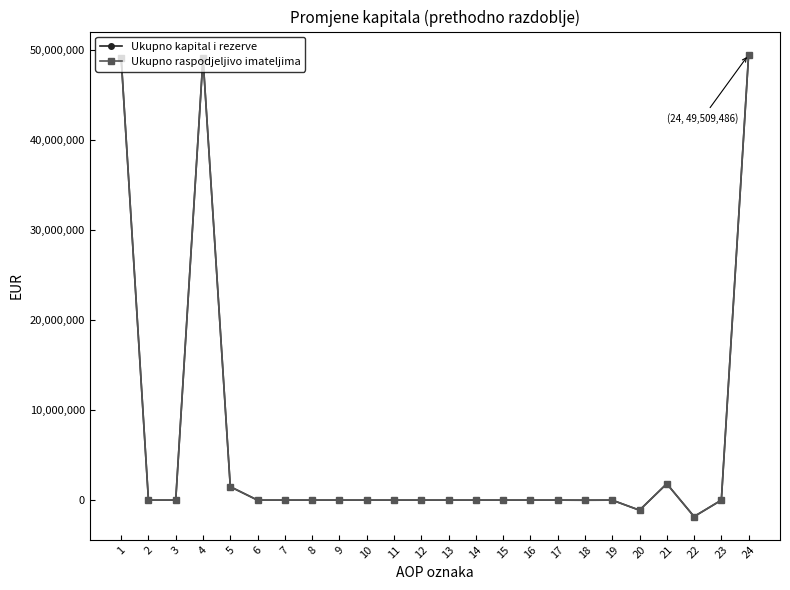

Which category has the highest value in the Ukupno raspodjeljivo imateljima series?

24